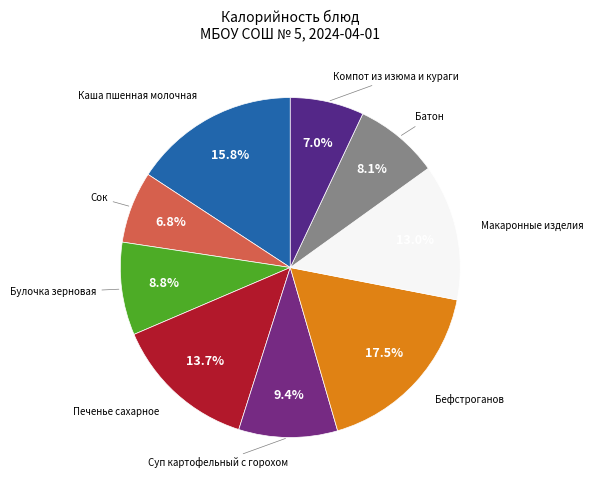

The Булочка зерновая slice represents 9% of the pie. True or false?

True